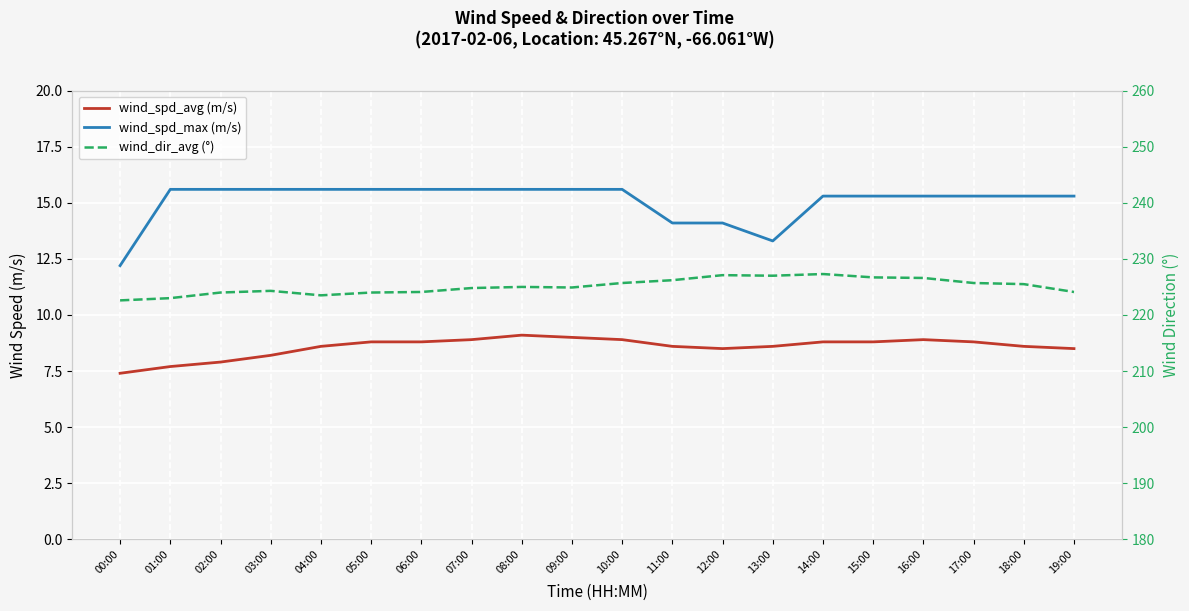

What is the sum of the wind_spd_max (m/s) values at 03:00 and 06:00?

31.2